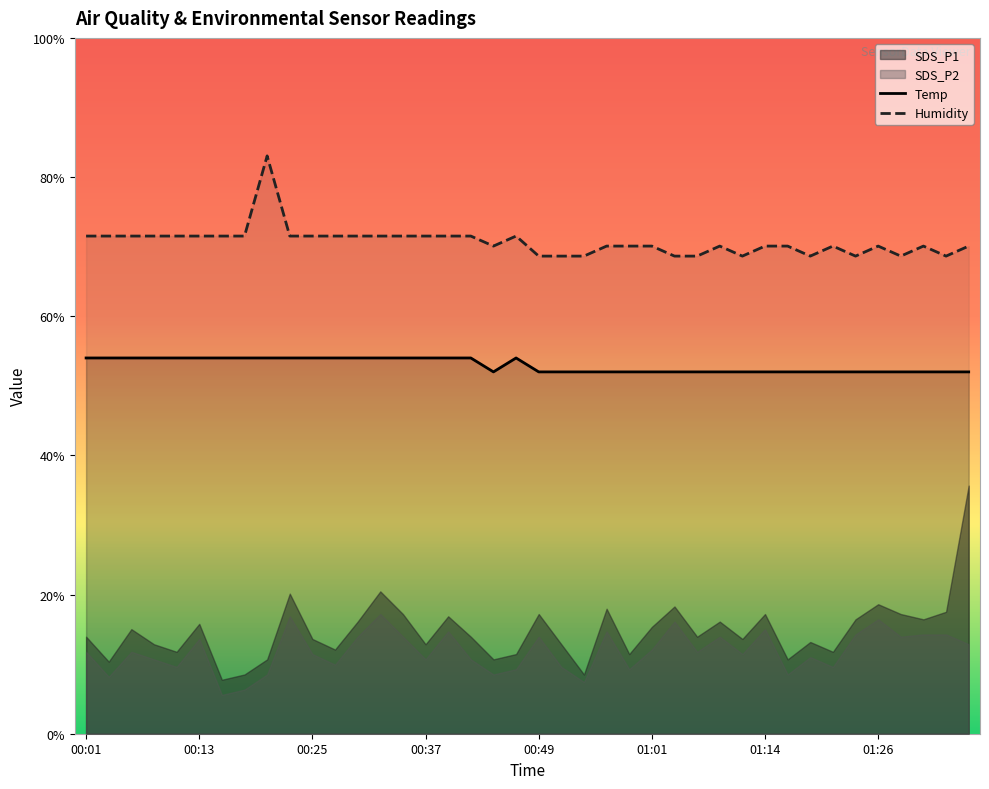

At how many categories does at least one series exceed 32?

40